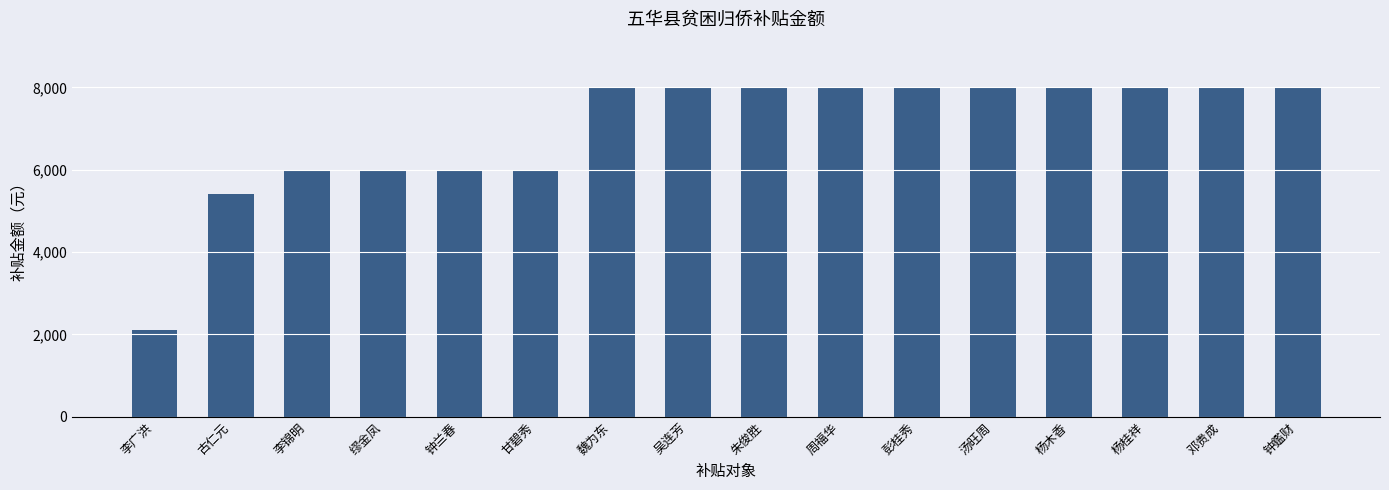

What is the value of the 12th bar from the left?

8000